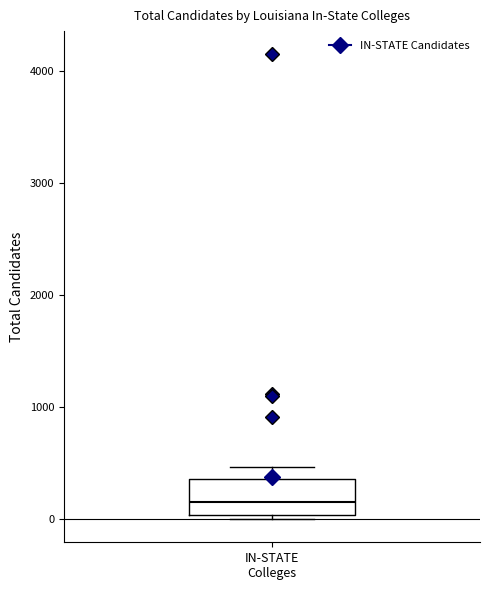

Transcribe this box plot: give where the median line is, the range the box spans, and where the two whiskers end, as read against the y-axis. The values are not printed on the chart, so give them approximately, as read against the axis.

median 200, box 0 to 400, whiskers 0 (just below the box's lower edge) to 500